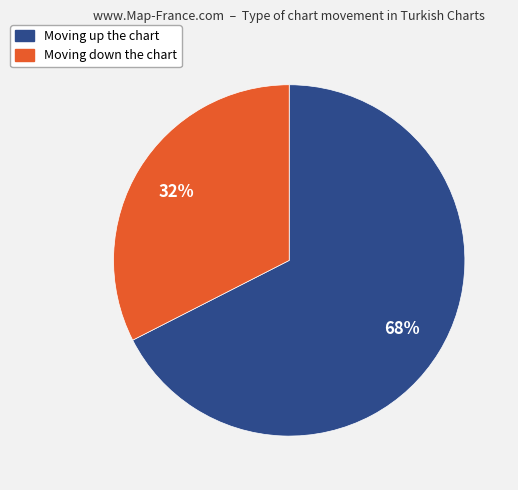

Does any single category account for the majority?

Yes